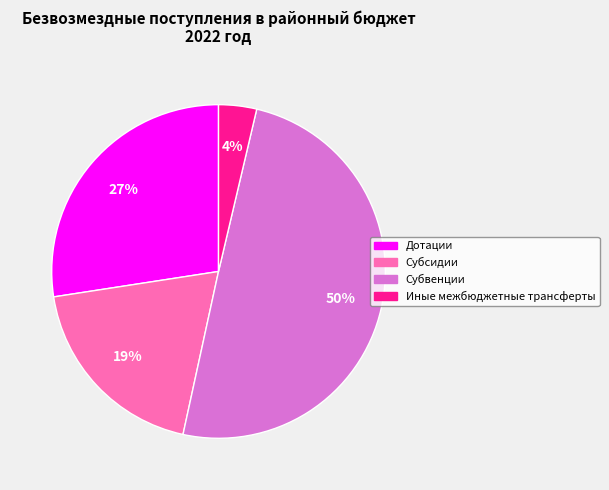

To the nearest percent, what percentage of the pie is Субсидии?

19%